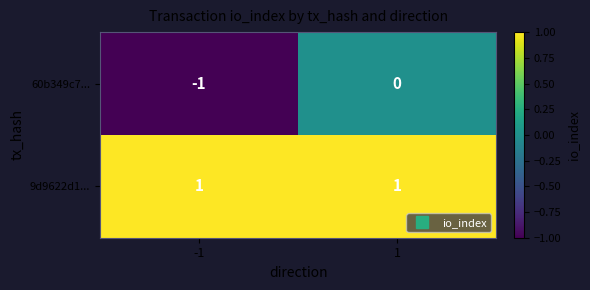

What is the greatest value displayed?

1